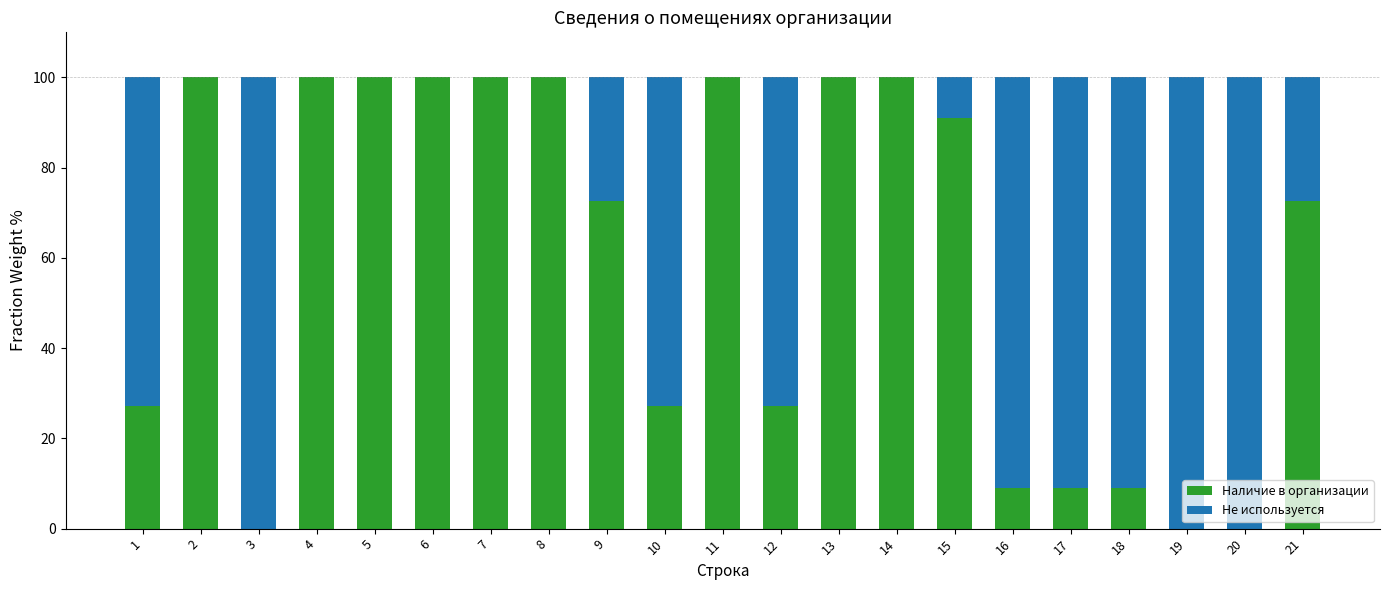

What is the total value across all series at 18?

100.0